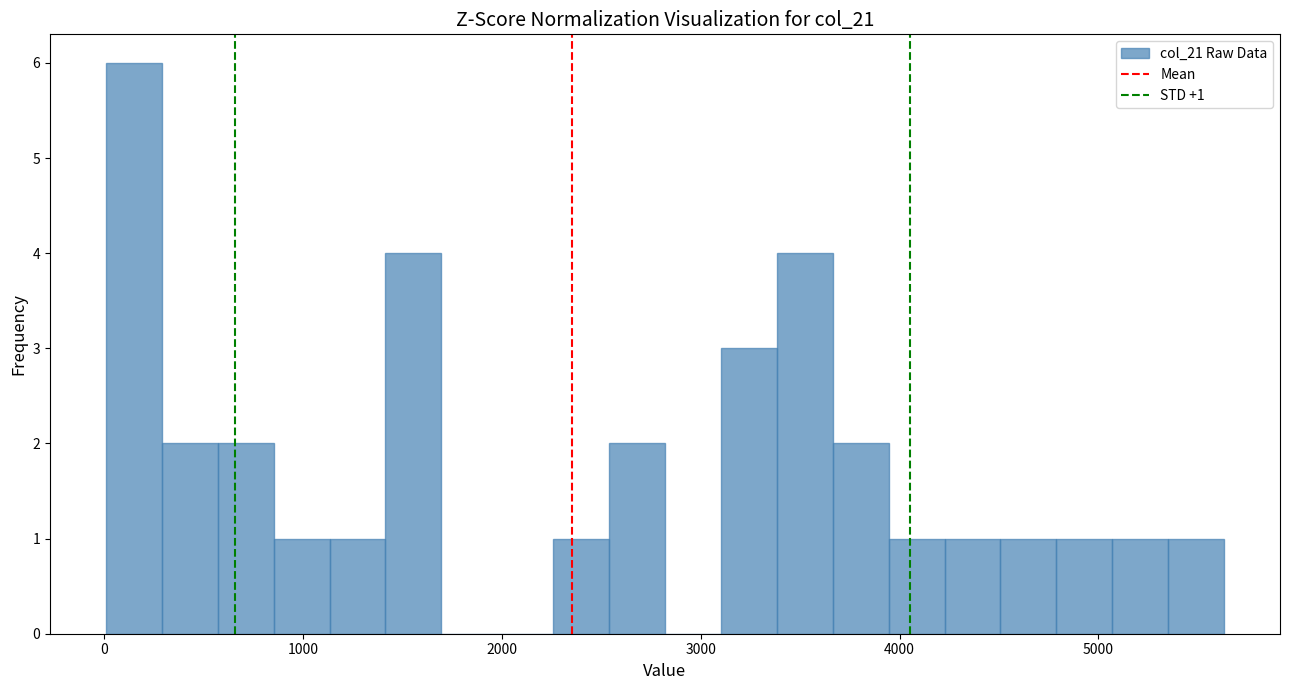

Read against the x-axis, roughly where is the centre of the tallest bar?

200